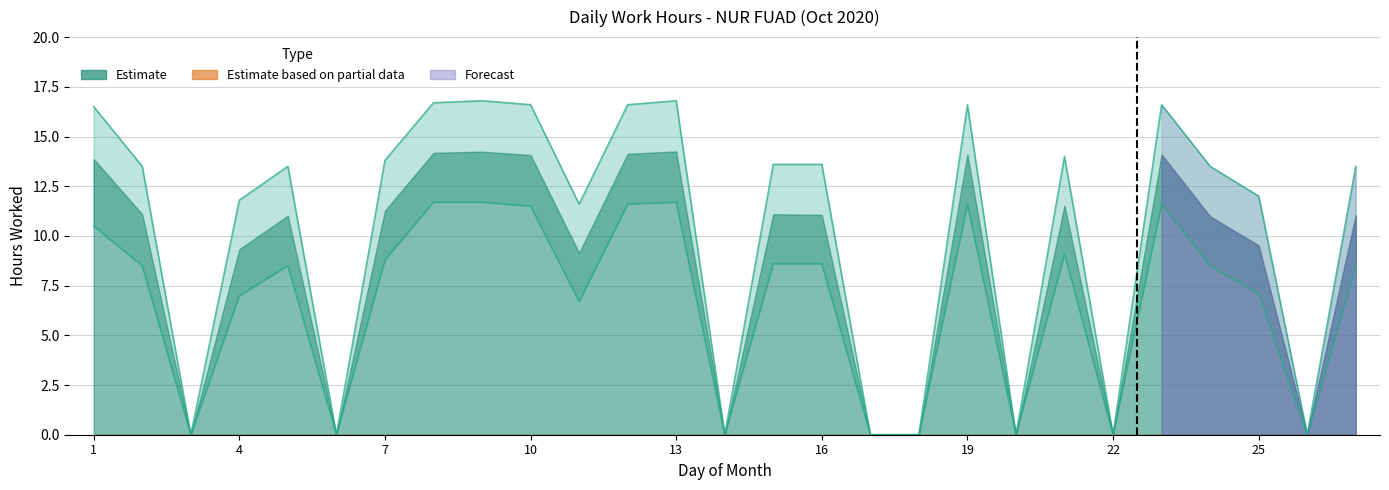

What is the sum of the Upper Band values at 13 and 17?

11.7